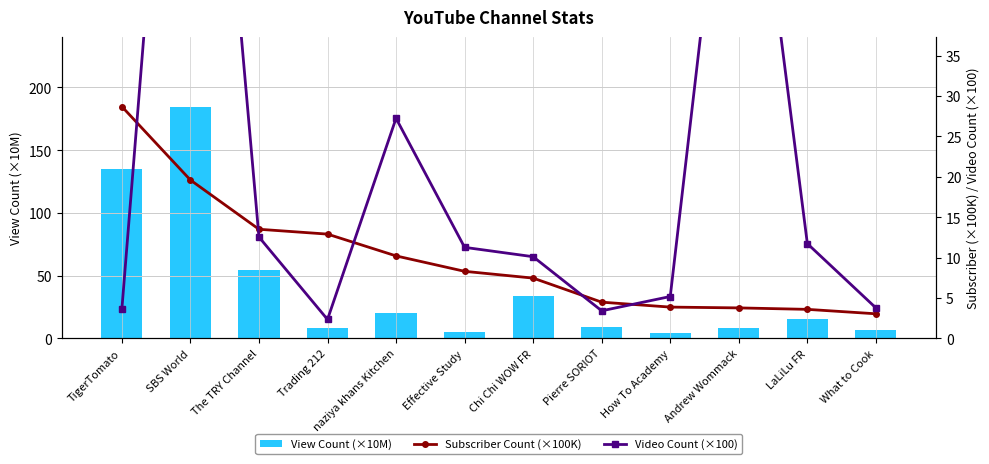

What is the maximum value for View Count (×10M)?

184.8